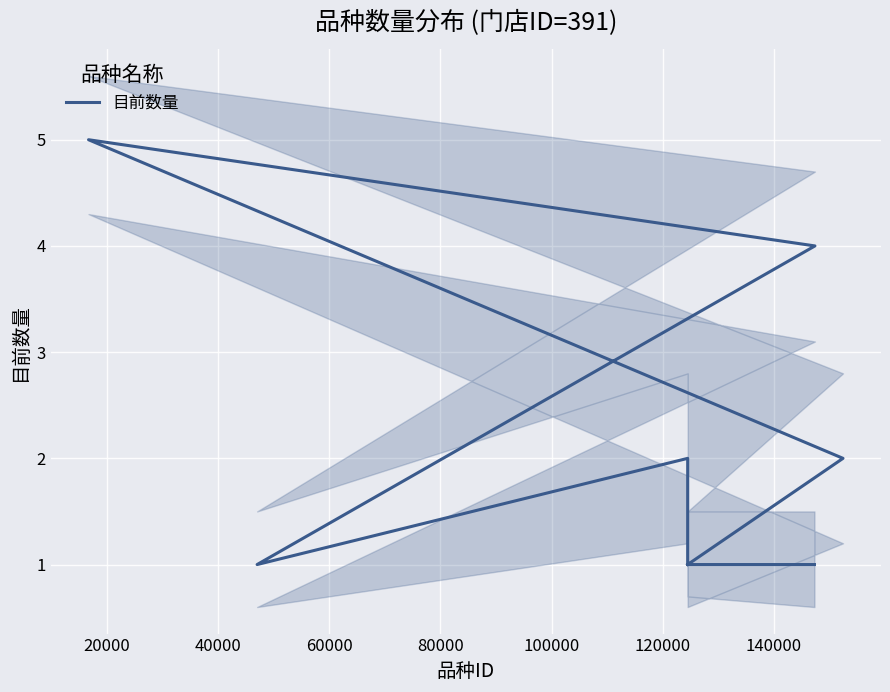

What is the greatest value displayed?

5